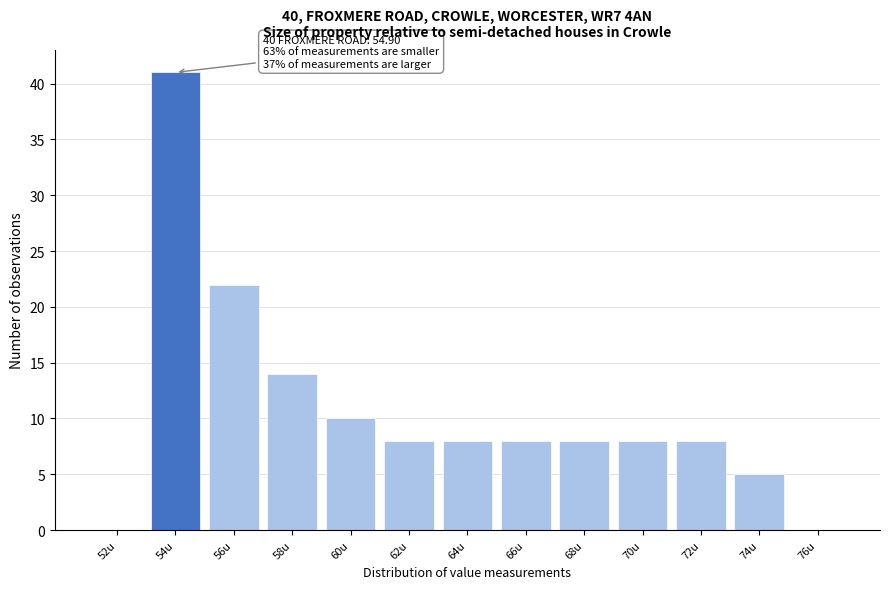

Reading left to right, extract all data points from this chart.

52u=0	54u=41	56u=22	58u=14	60u=10	62u=8	64u=8	66u=8	68u=8	70u=8	72u=8	74u=5	76u=0